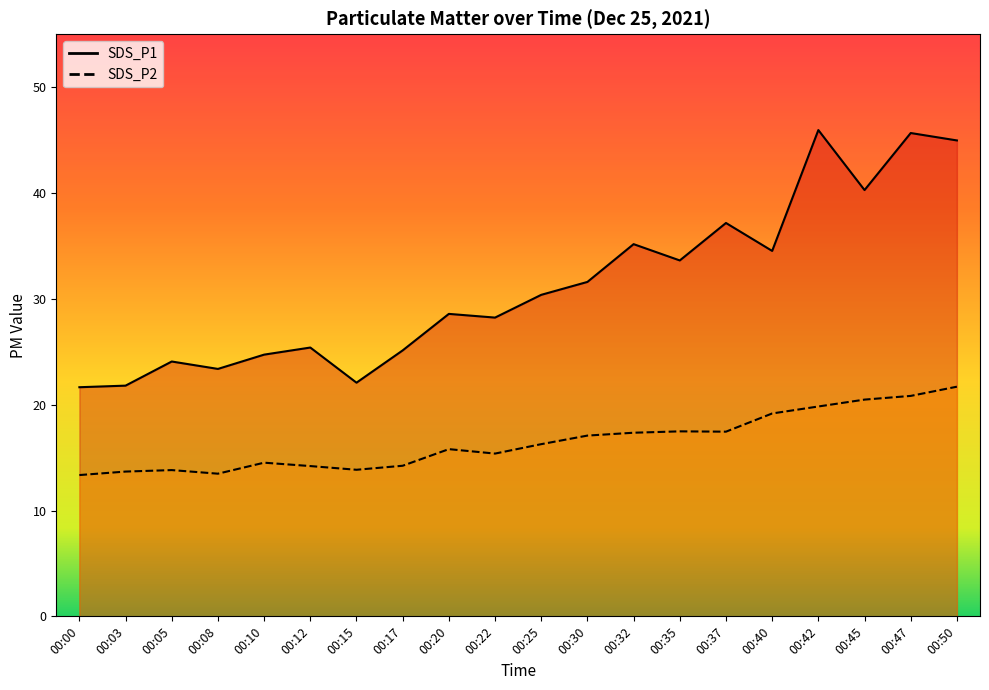

Where does the SDS_P2 series first go above 16?

00:25